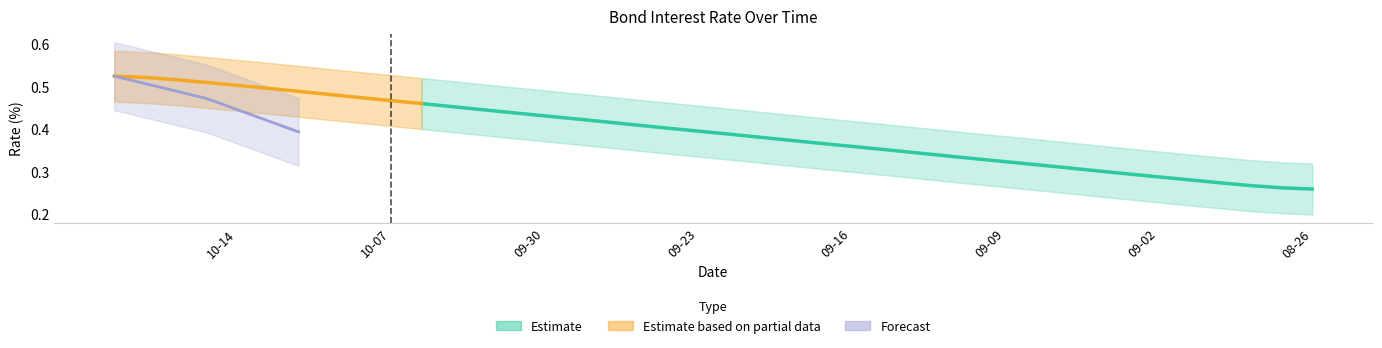

Does the chart display data point markers on the line(s)?

No